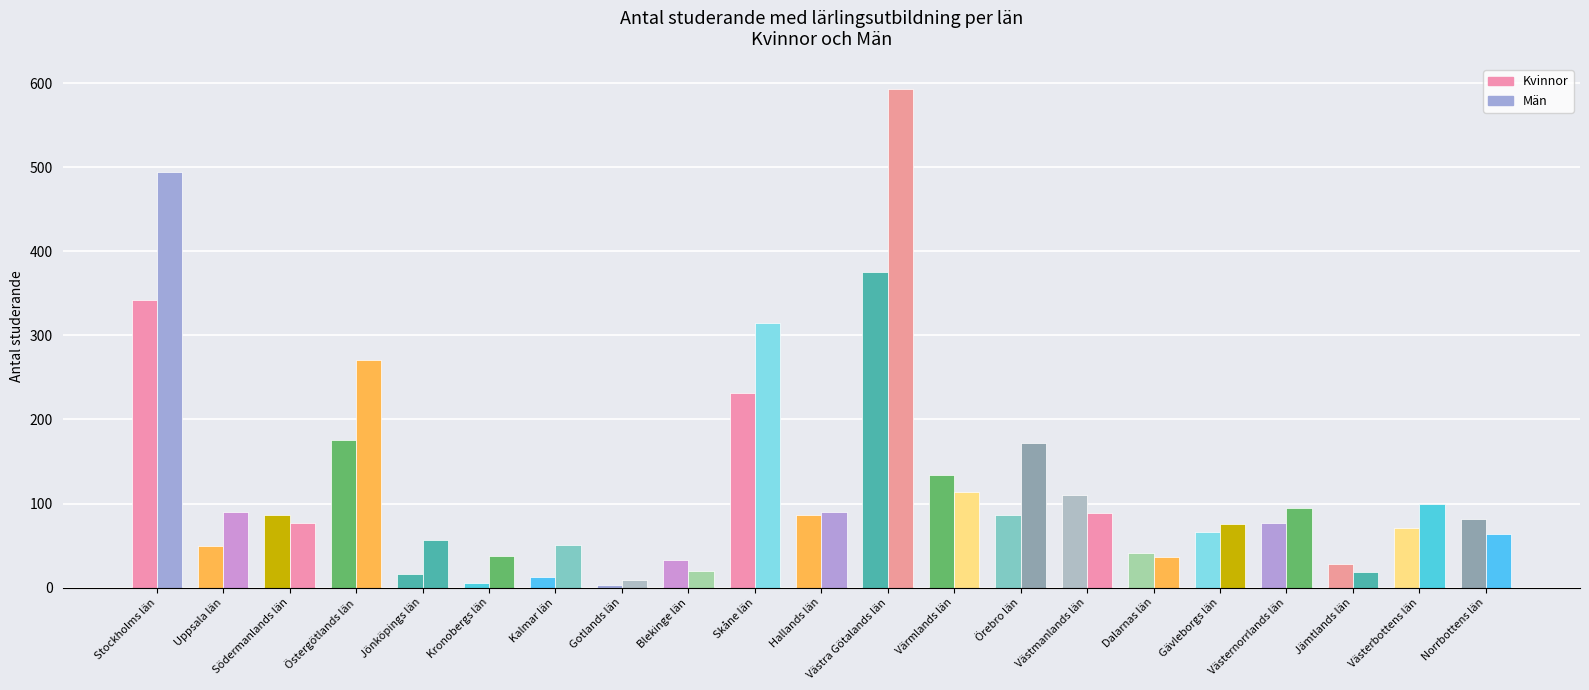

Does the chart contain stacked bars?

No